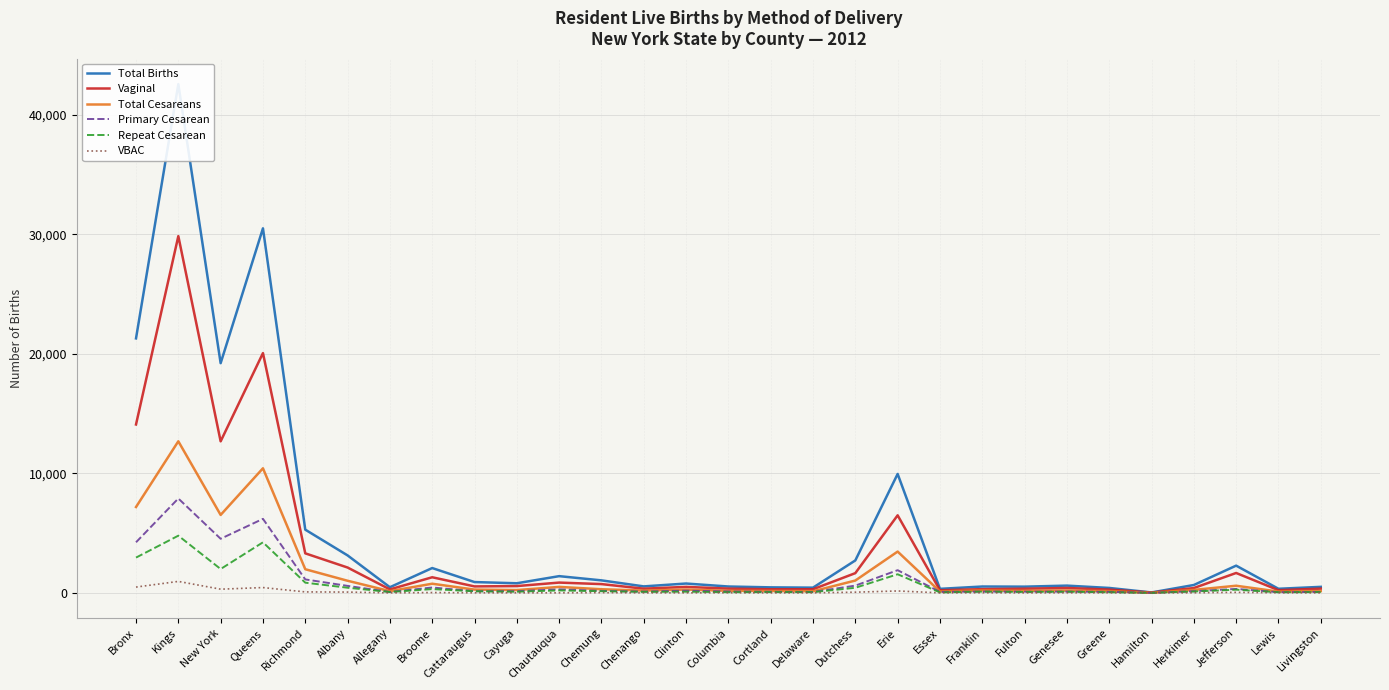

What are all the series names shown in the legend?

Total Births, Vaginal, Total Cesareans, Primary Cesarean, Repeat Cesarean, VBAC